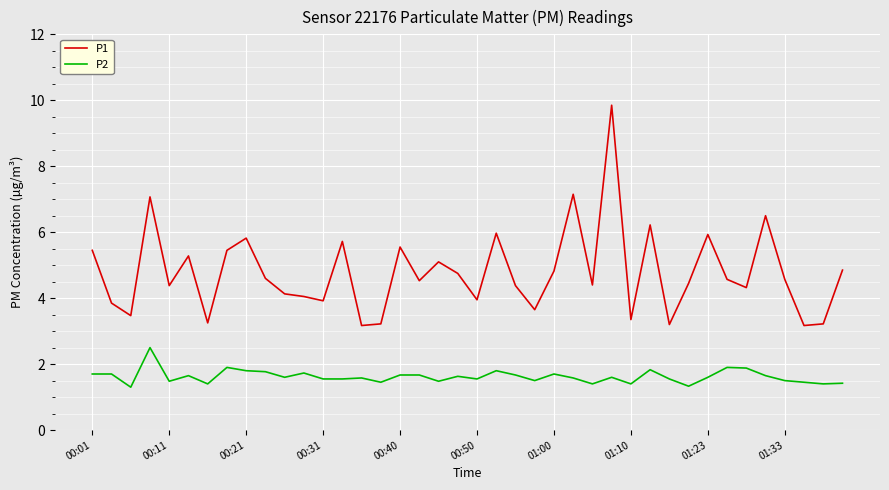

List the series in order of their overall mean, lowest first.

P2, P1